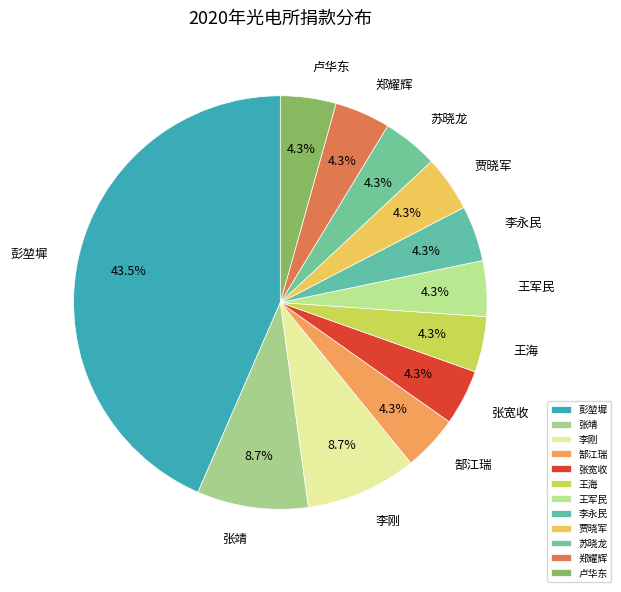

Is 张宽收 the majority of the pie?

No